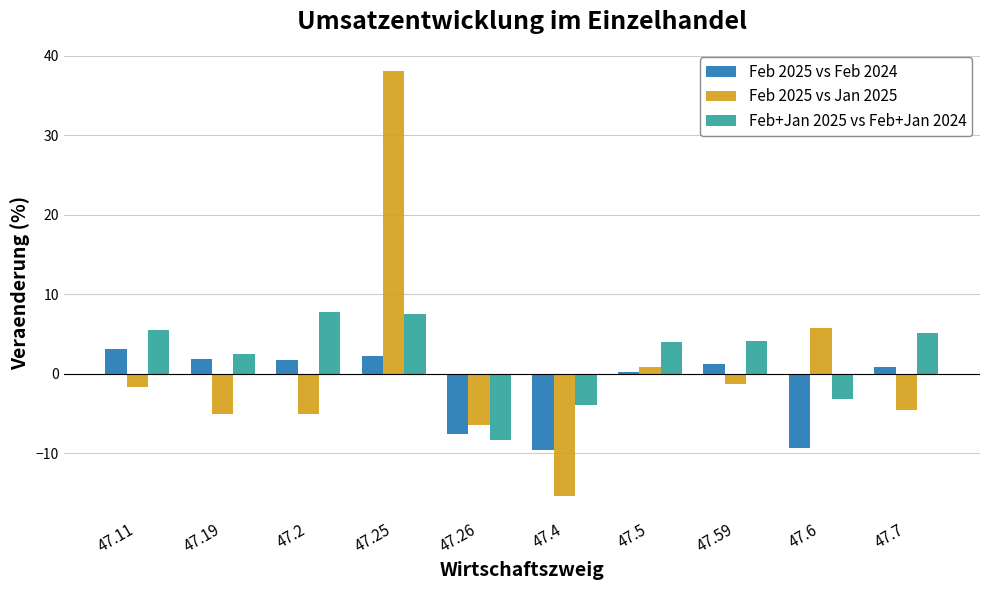

At which category is the sum across all series the highest?

47.25